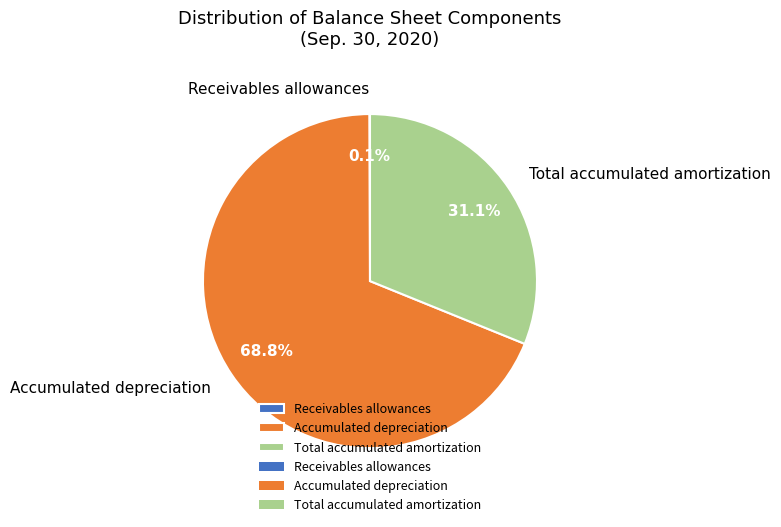

Between Total accumulated amortization and Accumulated depreciation, which is larger?

Accumulated depreciation